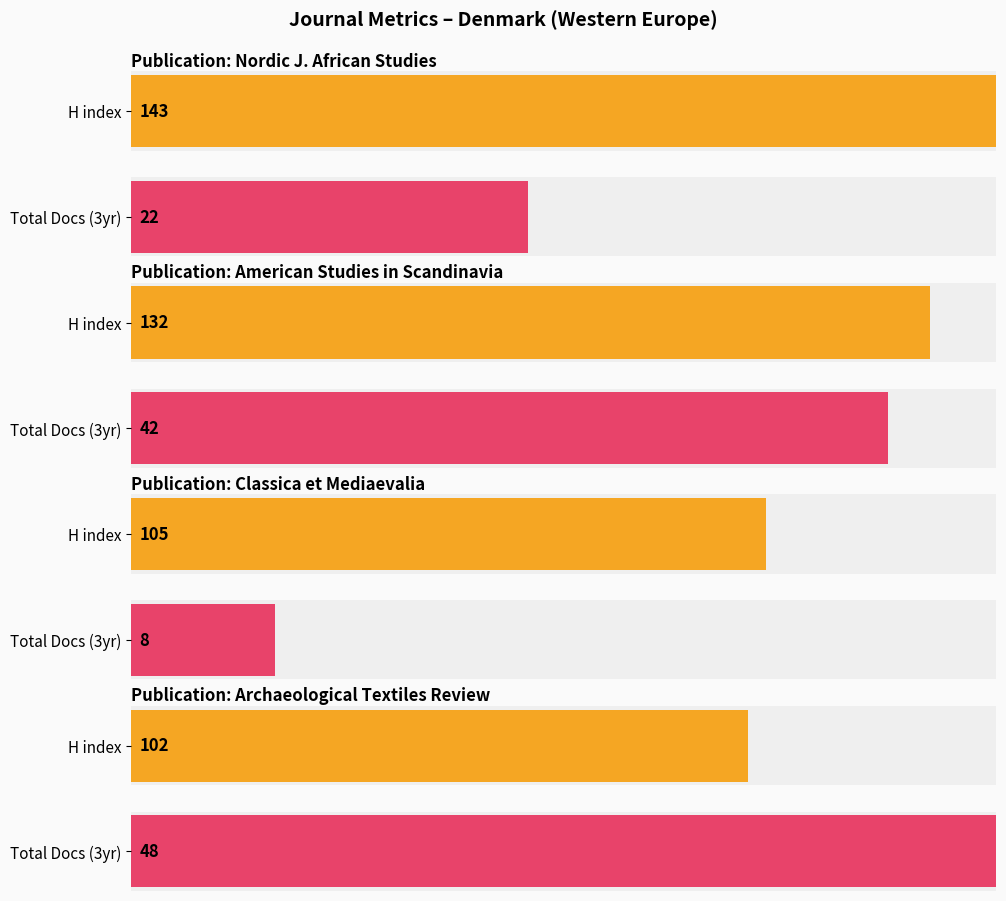

True or false: the data shows 102 at Archaeological Textiles Review.

True